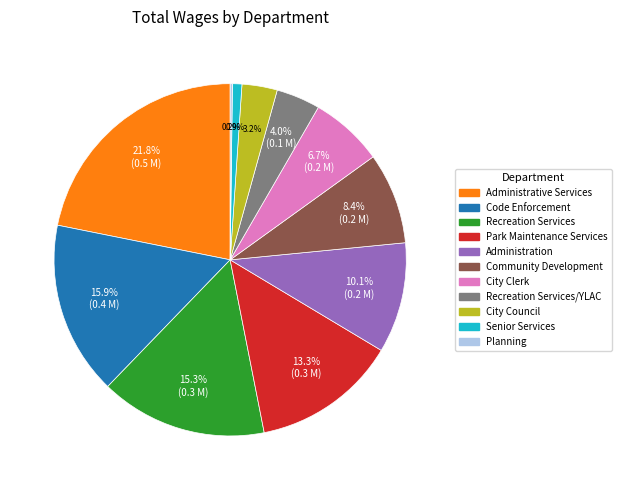

Does any single category account for the majority?

No